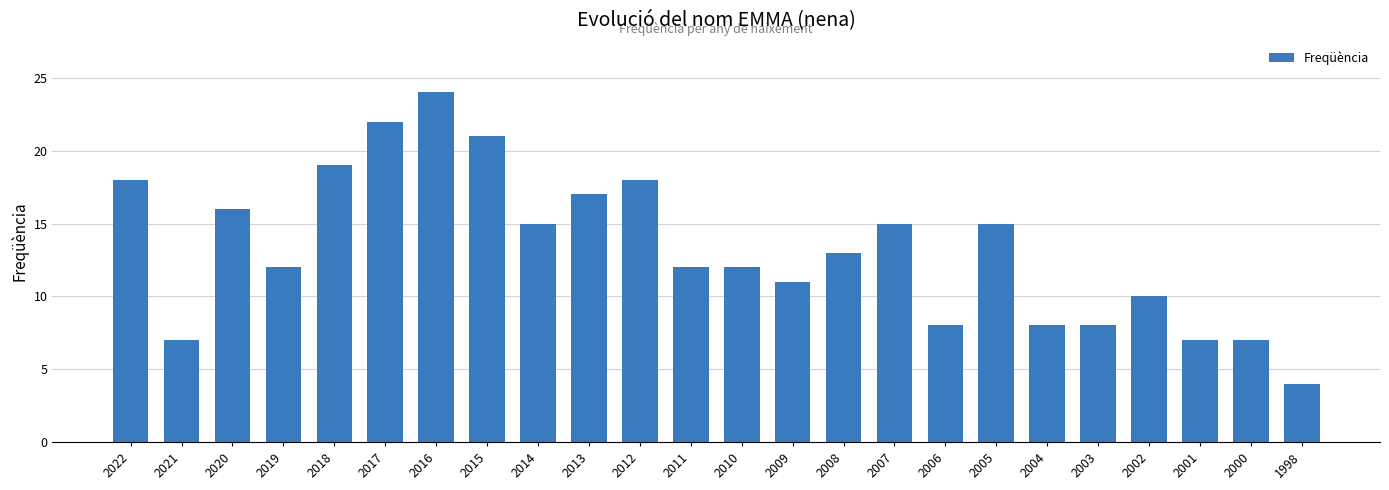

Reading right to left, list all the values displayed in this chart.

1998=4	2000=7	2001=7	2002=10	2003=8	2004=8	2005=15	2006=8	2007=15	2008=13	2009=11	2010=12	2011=12	2012=18	2013=17	2014=15	2015=21	2016=24	2017=22	2018=19	2019=12	2020=16	2021=7	2022=18